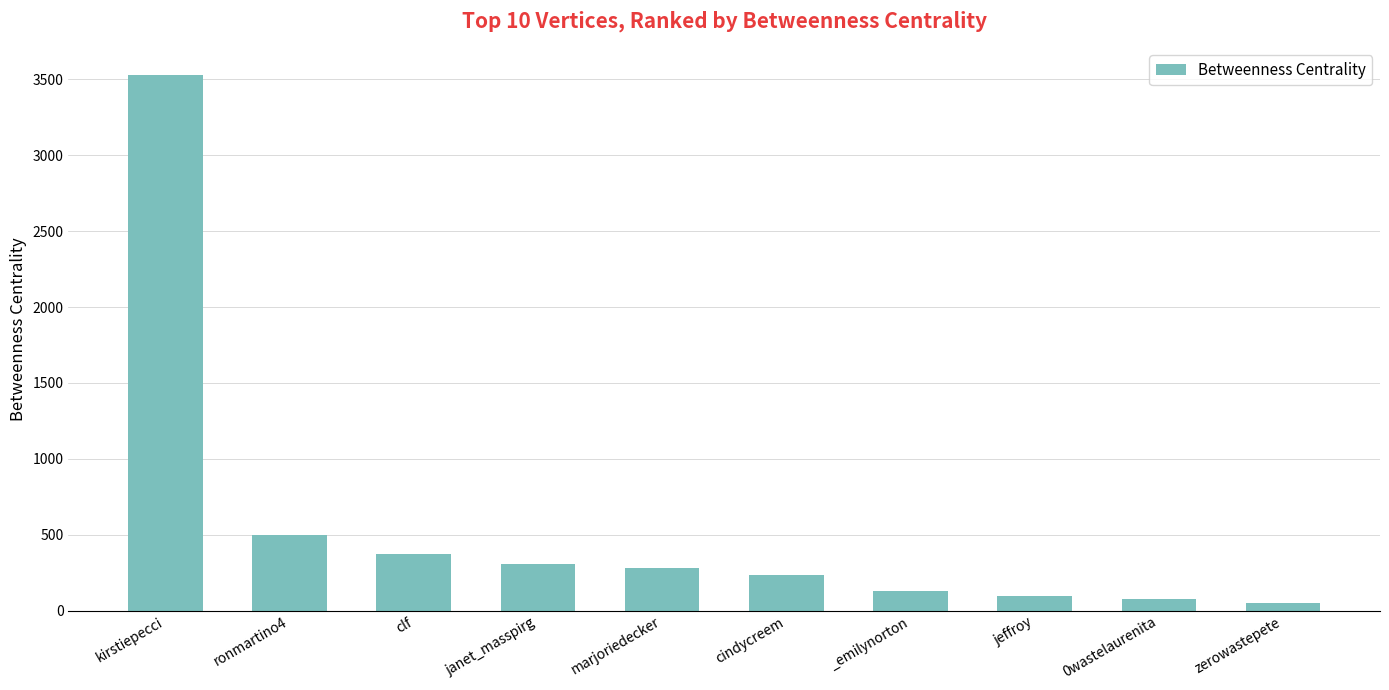

Reading left to right, list all the values displayed in this chart.

3530.9	498.0	374.0	310.1	283.6	236.4	126.0	95.7	78.5	49.7